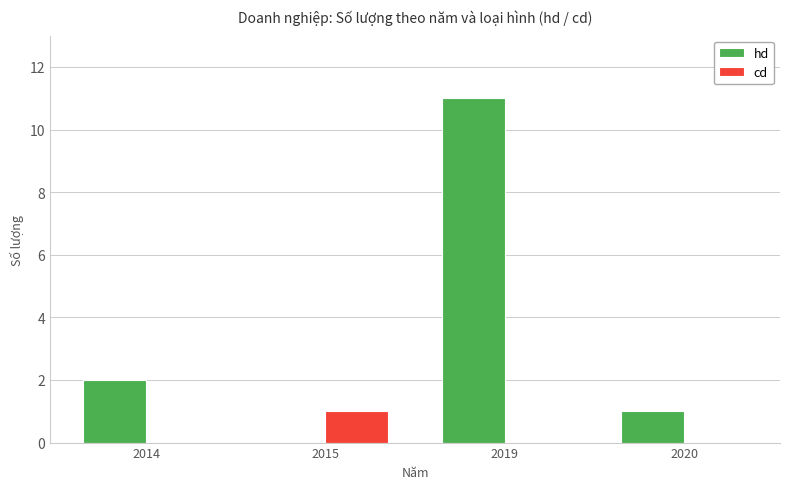

The cd series shows 1 at 2019. True or false?

False